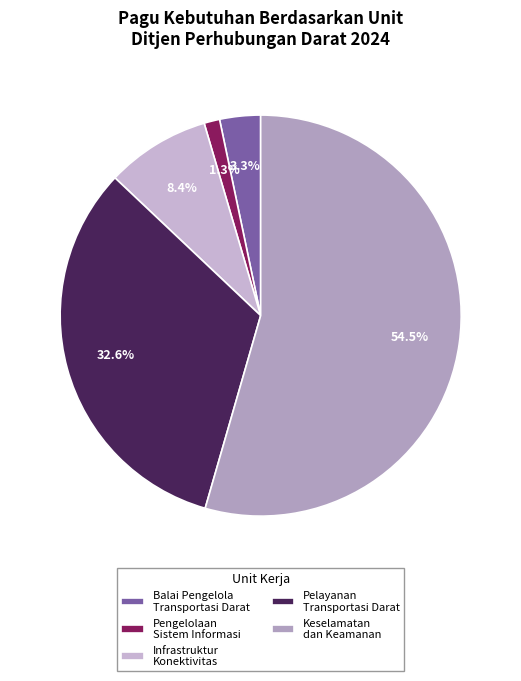

Count the number of slices in the pie.

5